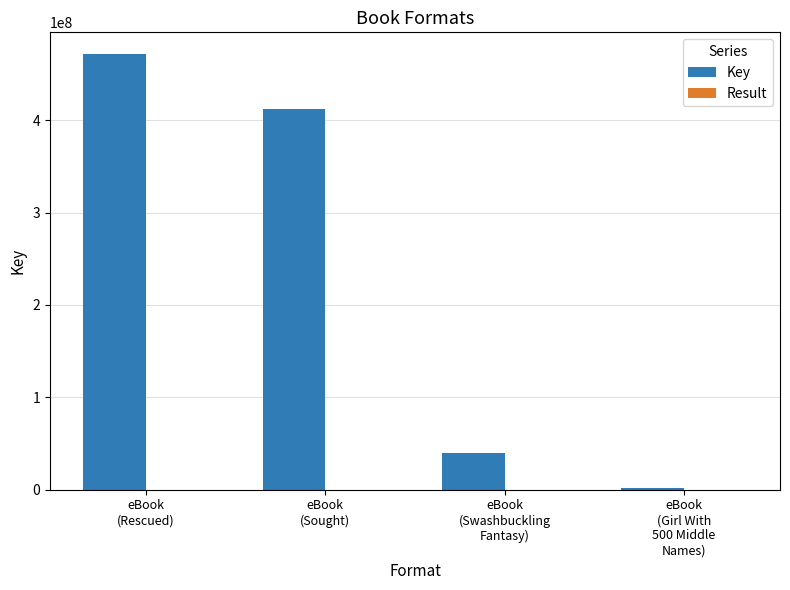

Where does the Key series first go above 412506792?

eBook
(Rescued)